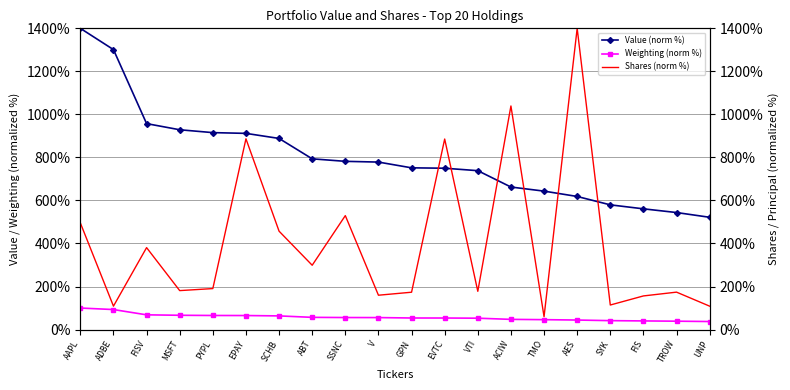

At which category does the chart reach its peak across all series?

AAPL